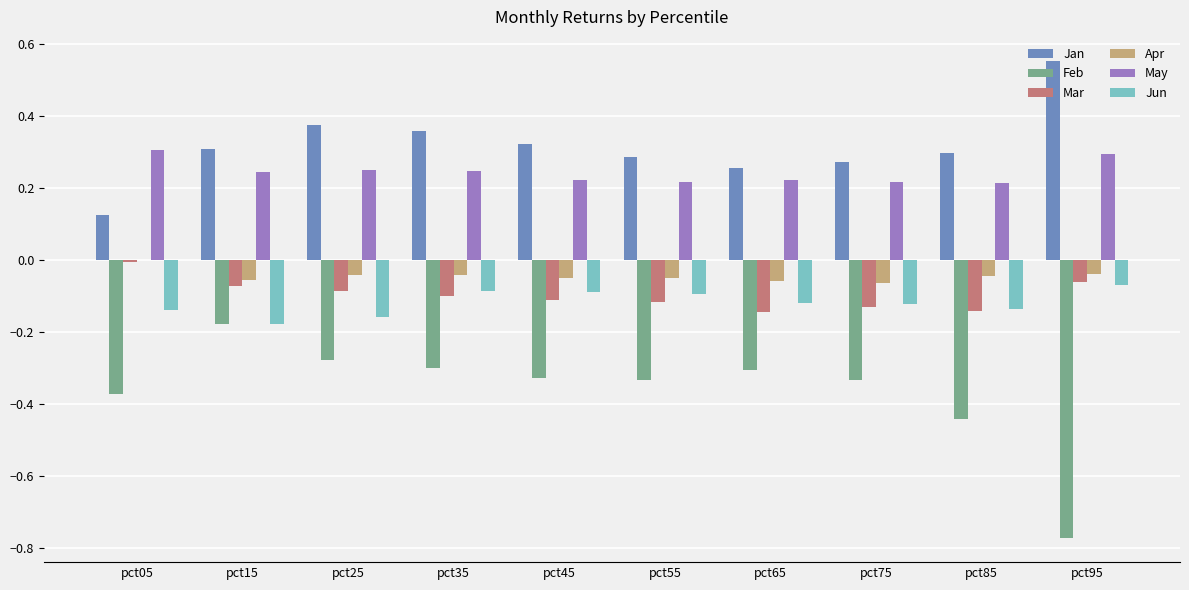

How many groups of bars are there?

10